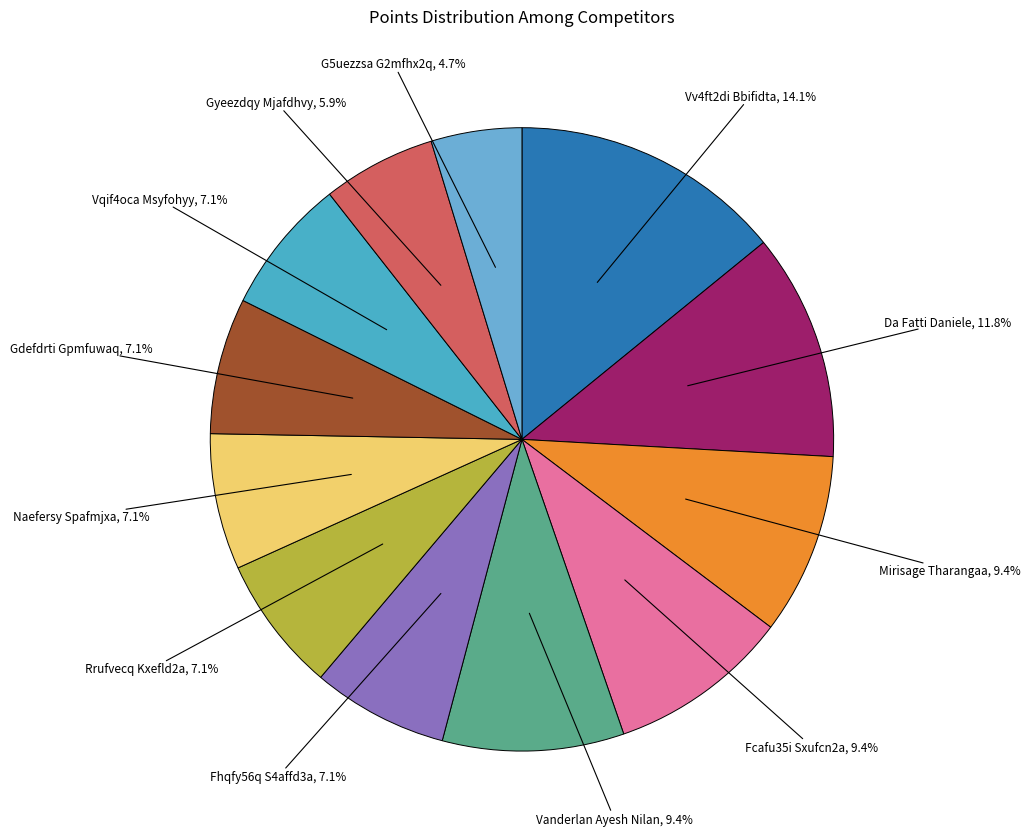

How many slices are in this pie chart?

12